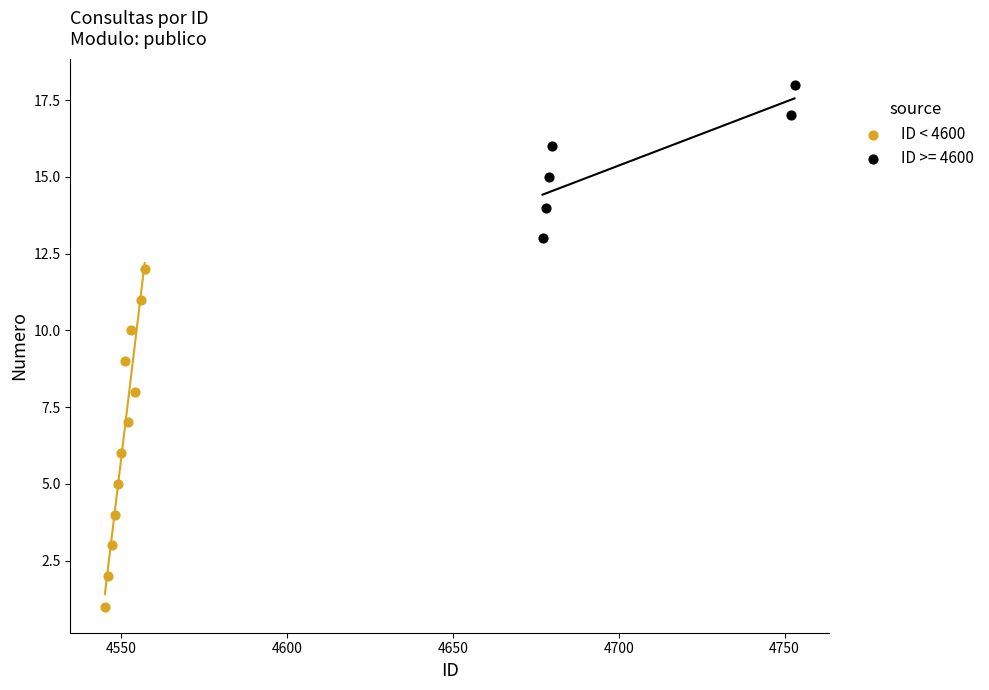

Which series contains the lowest Y value?

ID < 4600